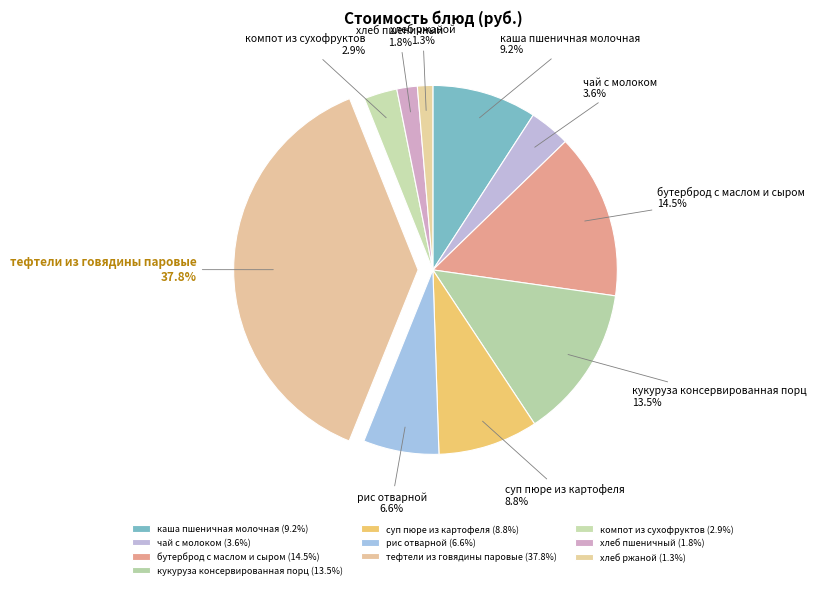

To the nearest percent, what is the average slice percentage?

10%